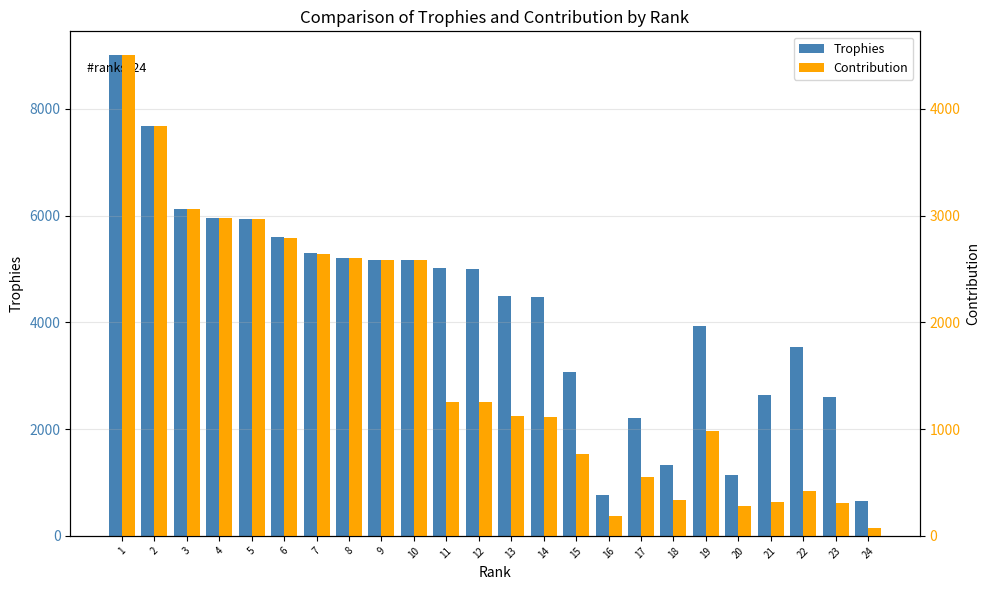

The Trophies series shows 2630 at 21. True or false?

True